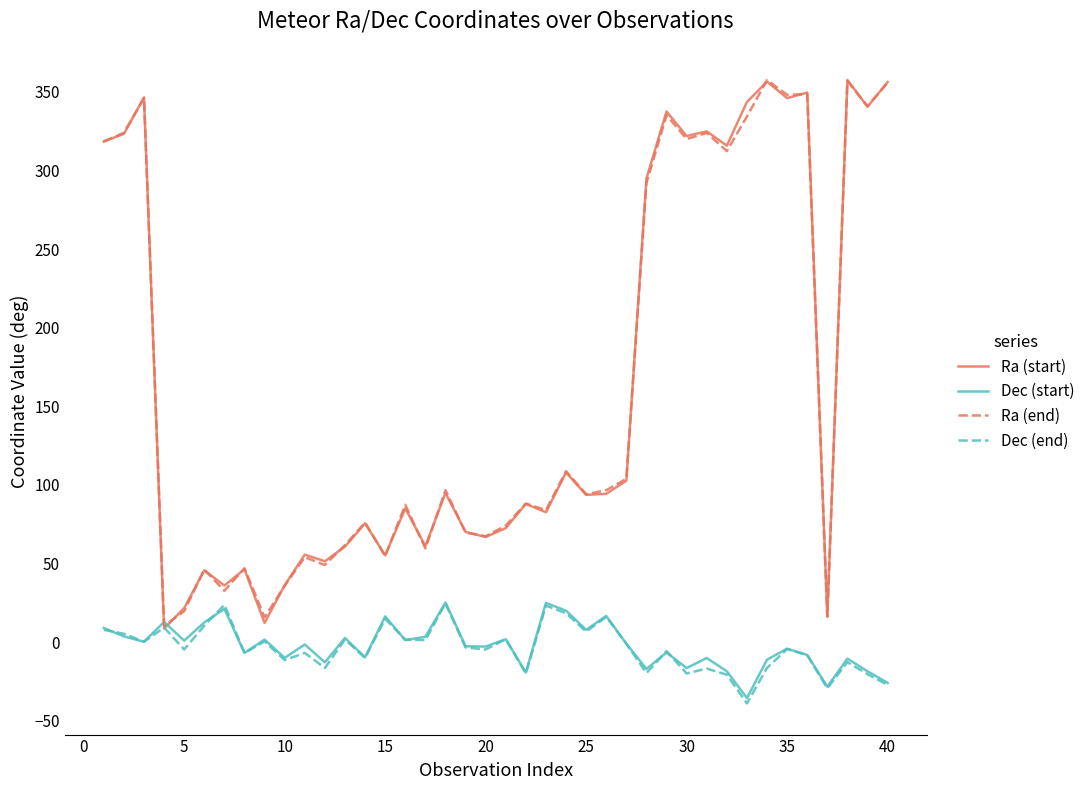

Does the chart have visible grid lines?

No